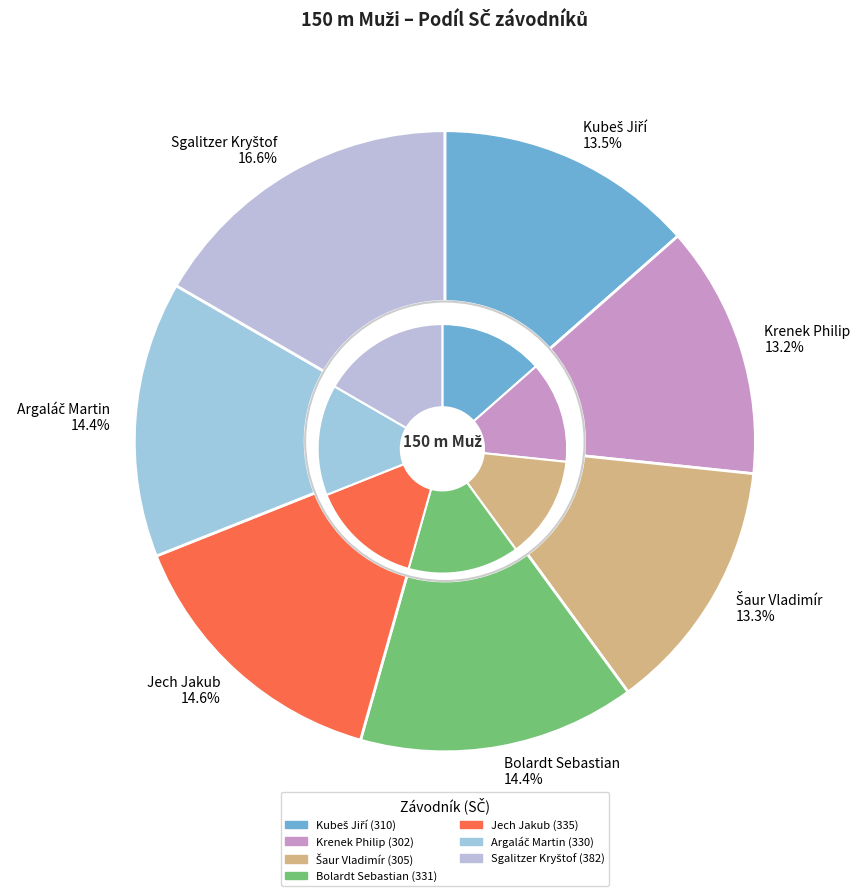

How much of the chart is everything except Sgalitzer Kryštof?

83.4%